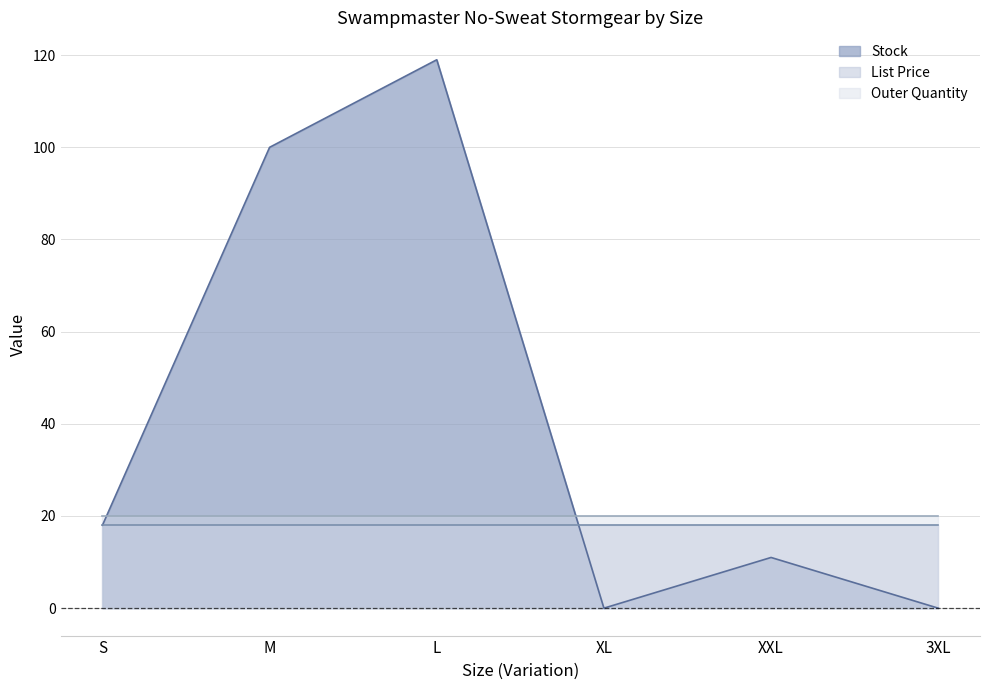

What is the label of the 5th point from the left?

XXL